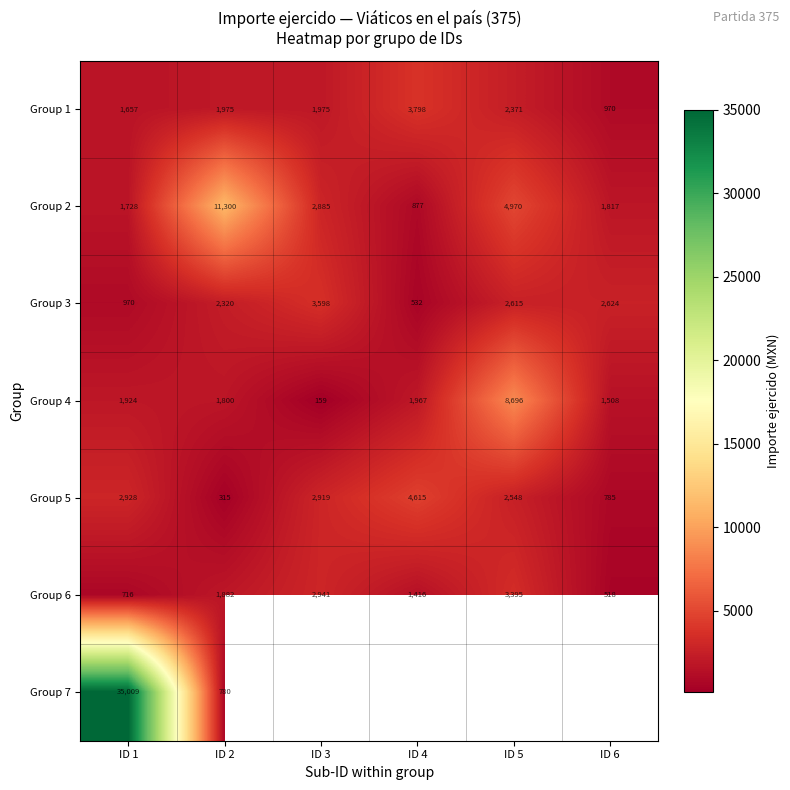

The value of Group 4 at ID 5 is 3284.5. True or false?

False